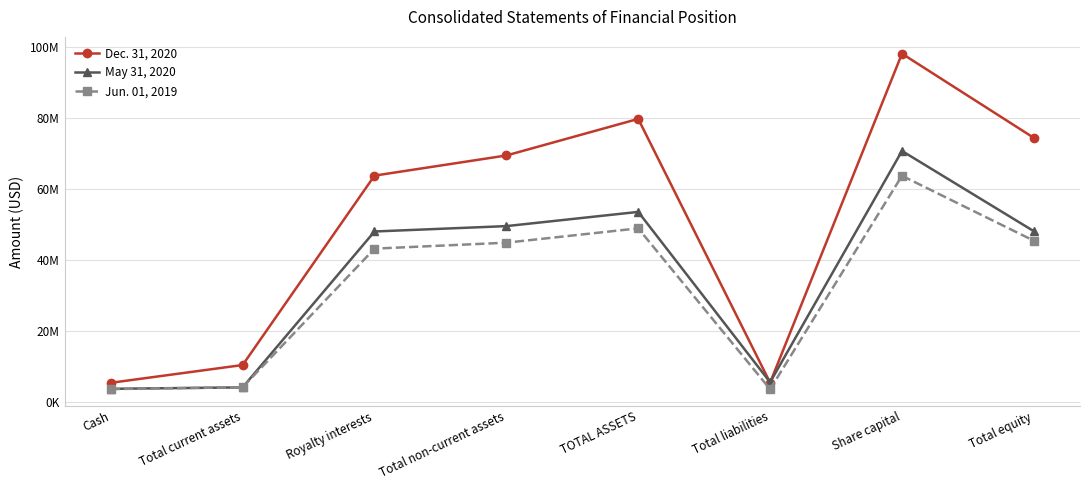

True or false: Dec. 31, 2020 and Jun. 01, 2019 cross at least once.

False